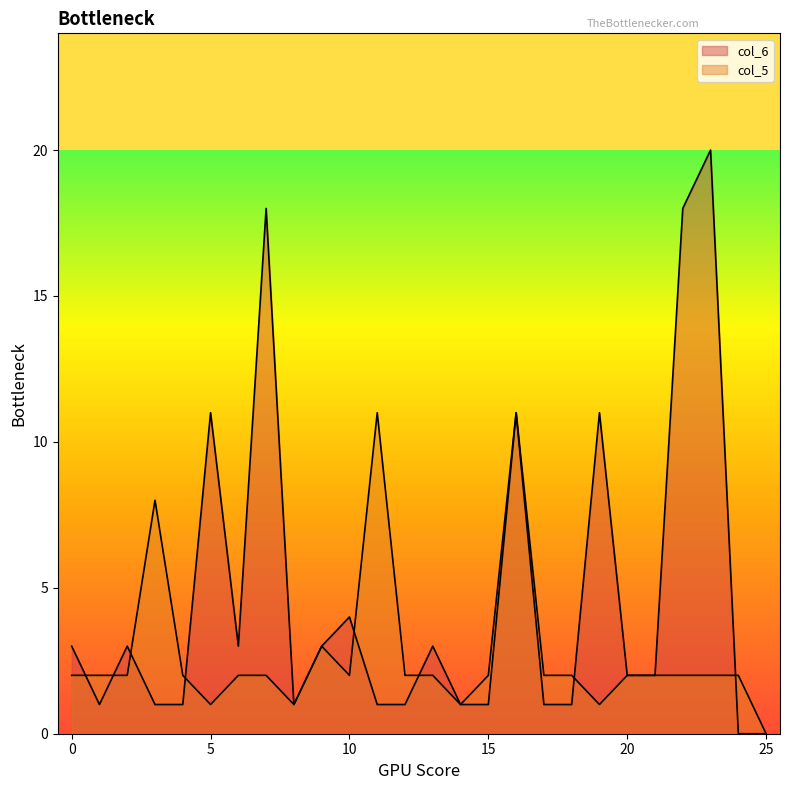

What is the sum of all col_5 values?

71